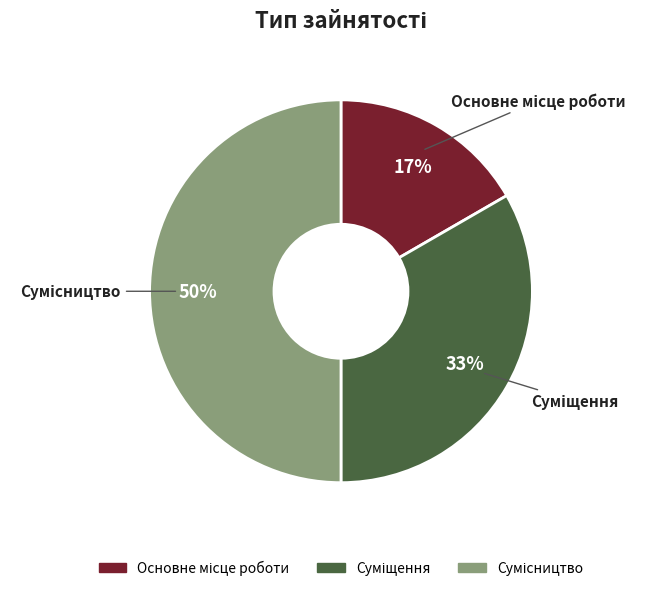

Count the number of slices in the pie.

3